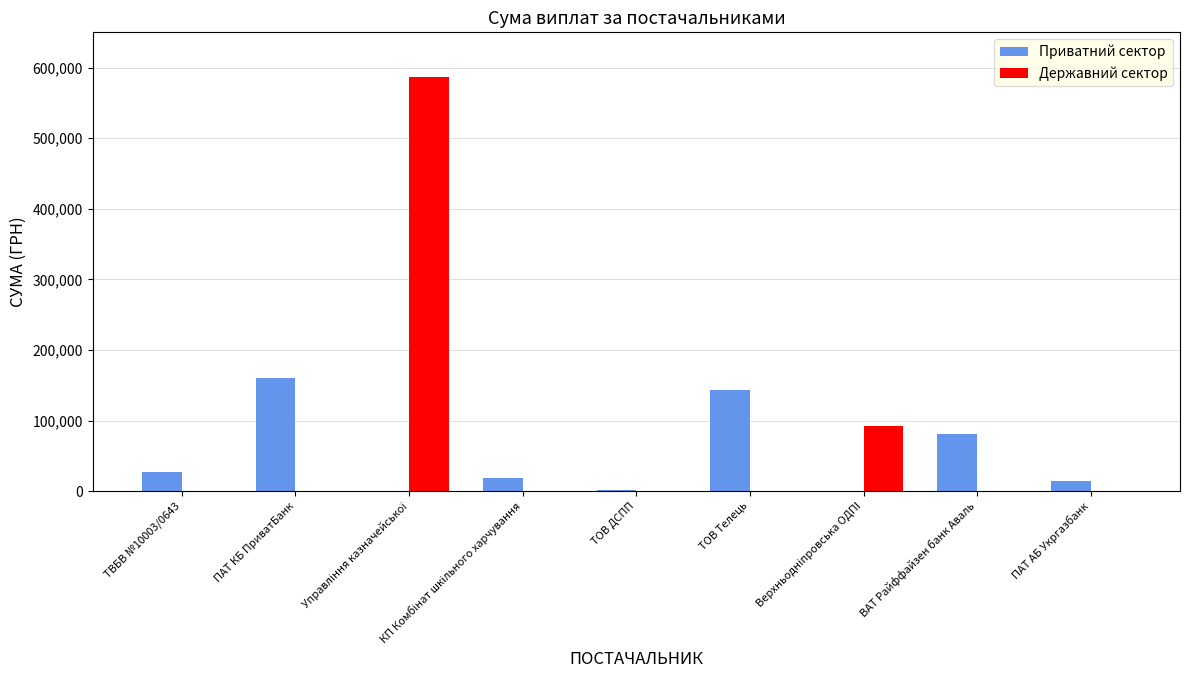

Which series has the largest total across all categories?

Державний сектор